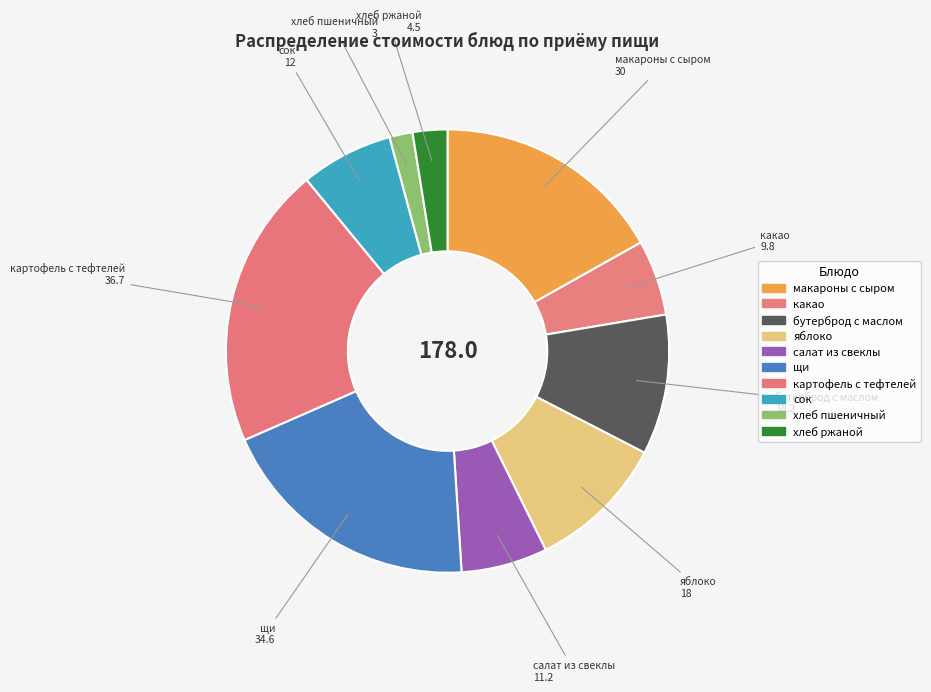

How many slices are in this pie chart?

10